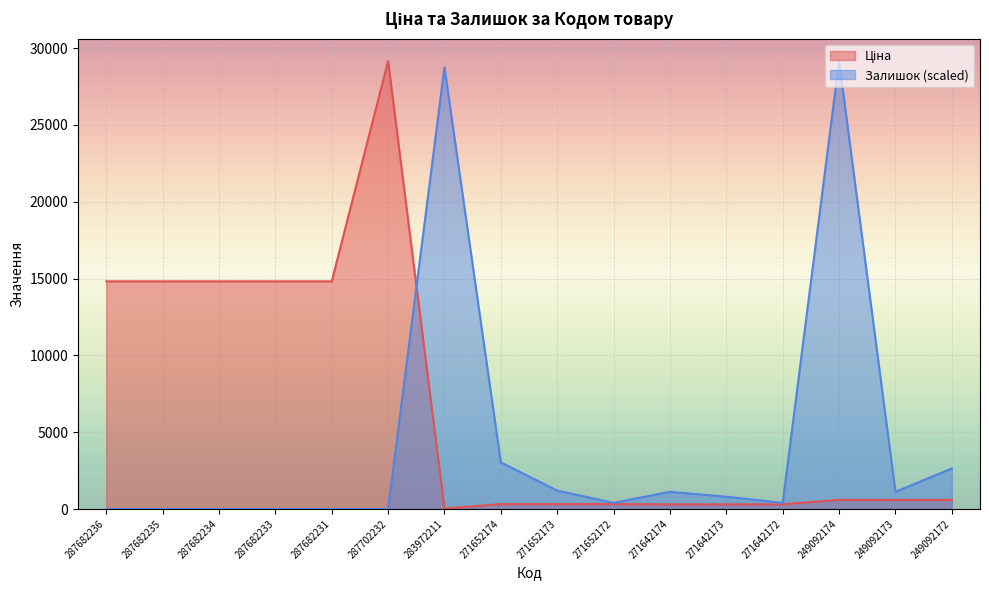

At how many categories does at least one series exceed 12416?

8